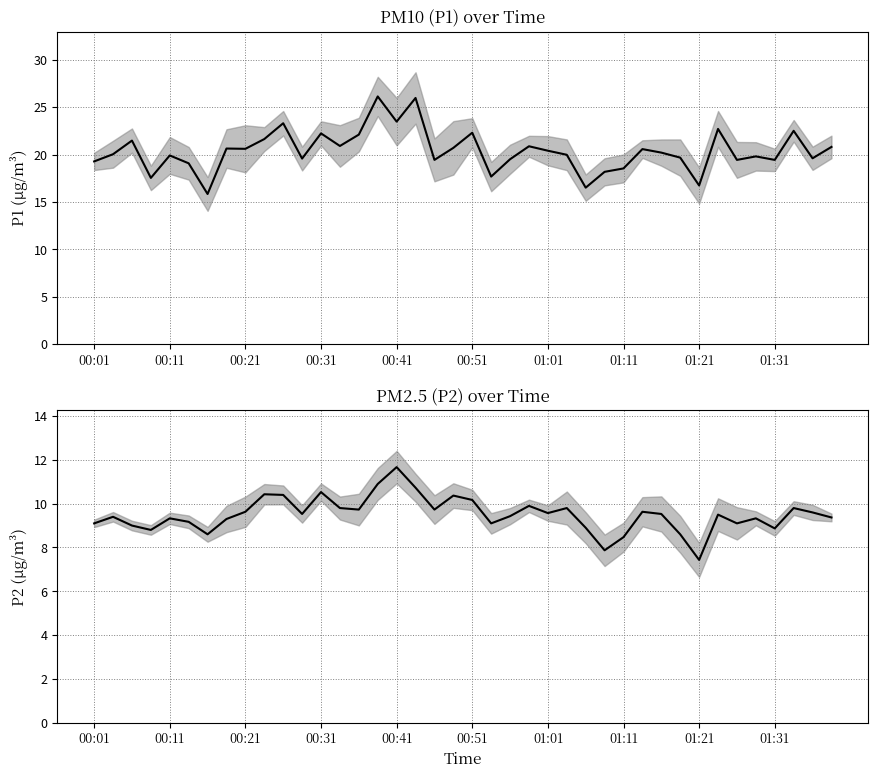

True or false: P2 has a value of 10.9 at 15.

True